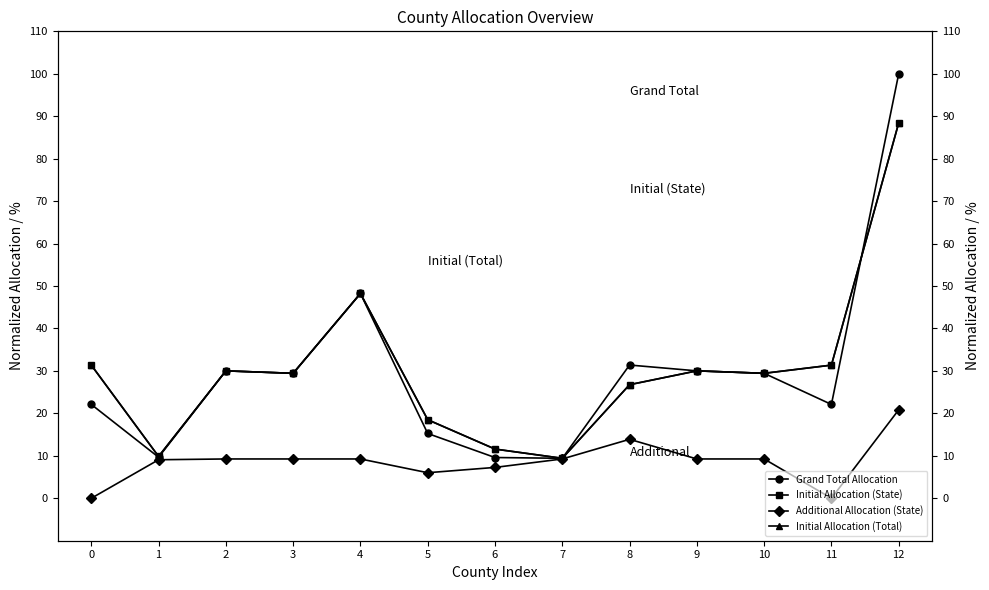

The value of Initial Allocation (State) at 1 is 15.0. True or false?

False